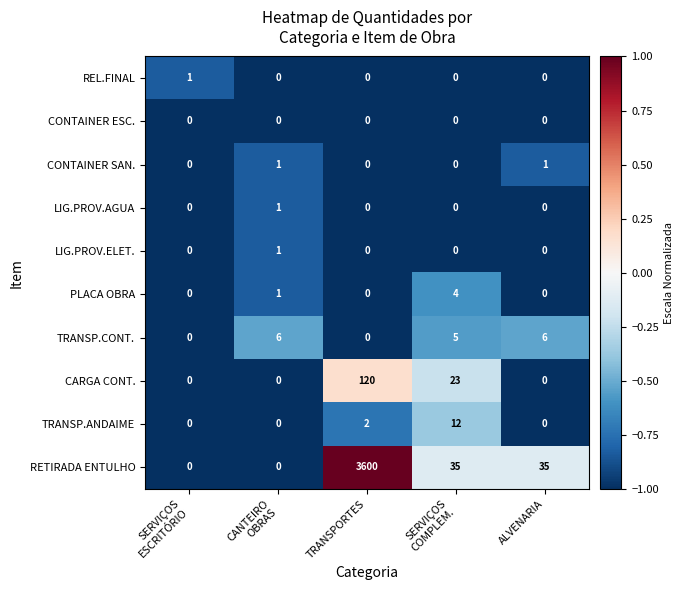

How many categories are shown in the chart?

5